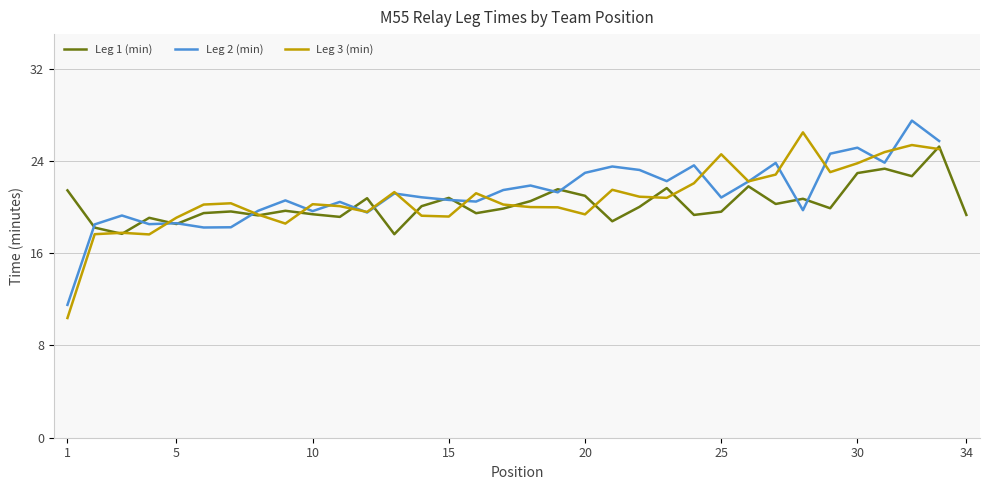

What is the minimum value for Leg 1 (min)?

17.6